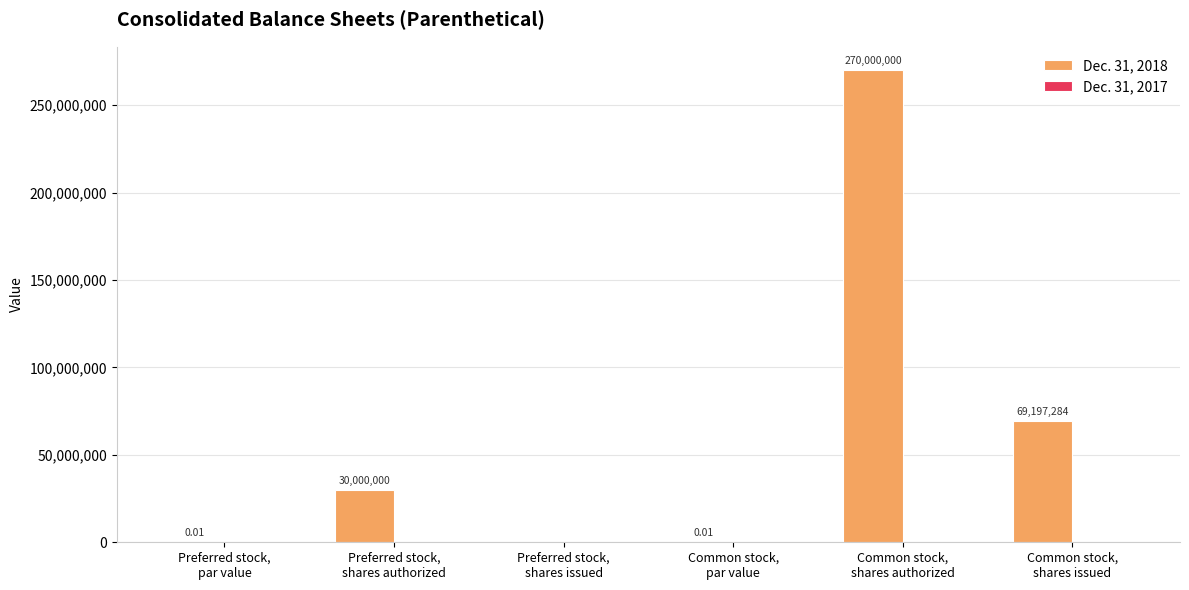

Which has a higher value, Common stock,
par value or Preferred stock,
shares authorized?

Preferred stock,
shares authorized